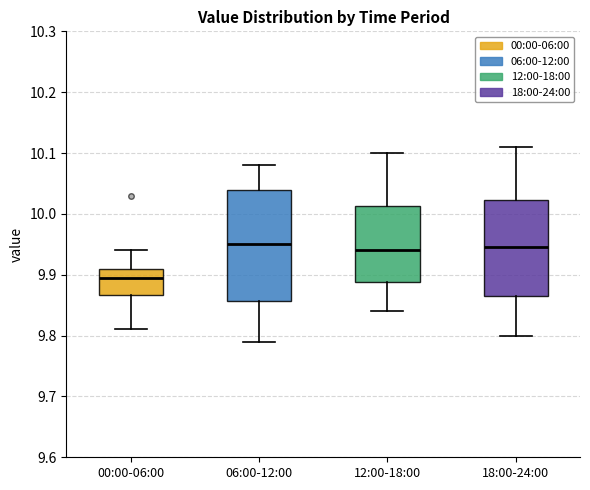

Which box's median line is the lowest?

00:00-06:00